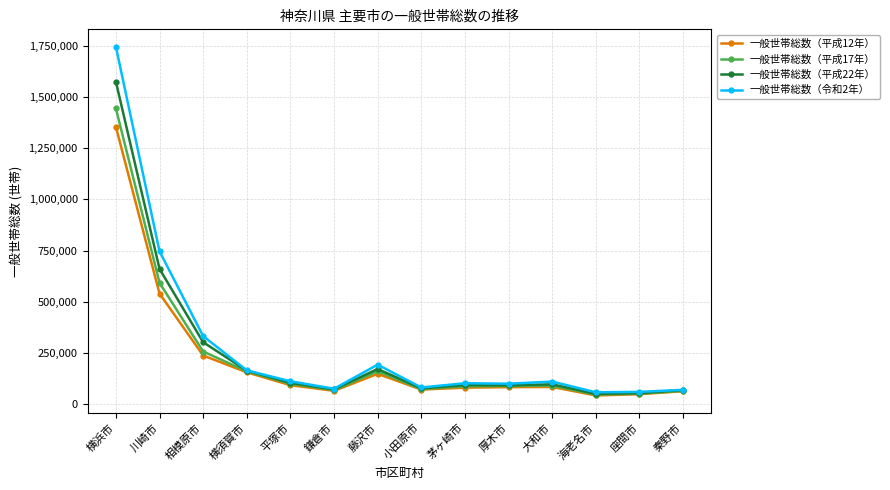

How many lines are shown in the chart?

4